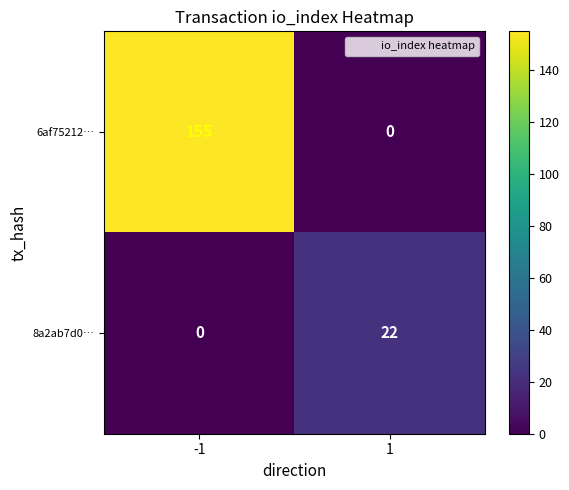

At 1, list the series in order from largest to smallest.

8a2ab7d0…, 6af75212…